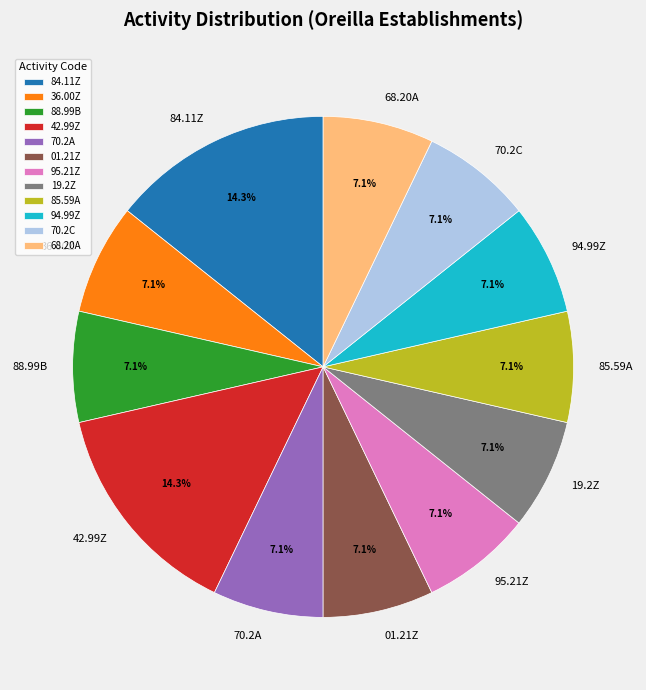

To the nearest percent, what is the difference between the largest and smallest slice percentages?

7%